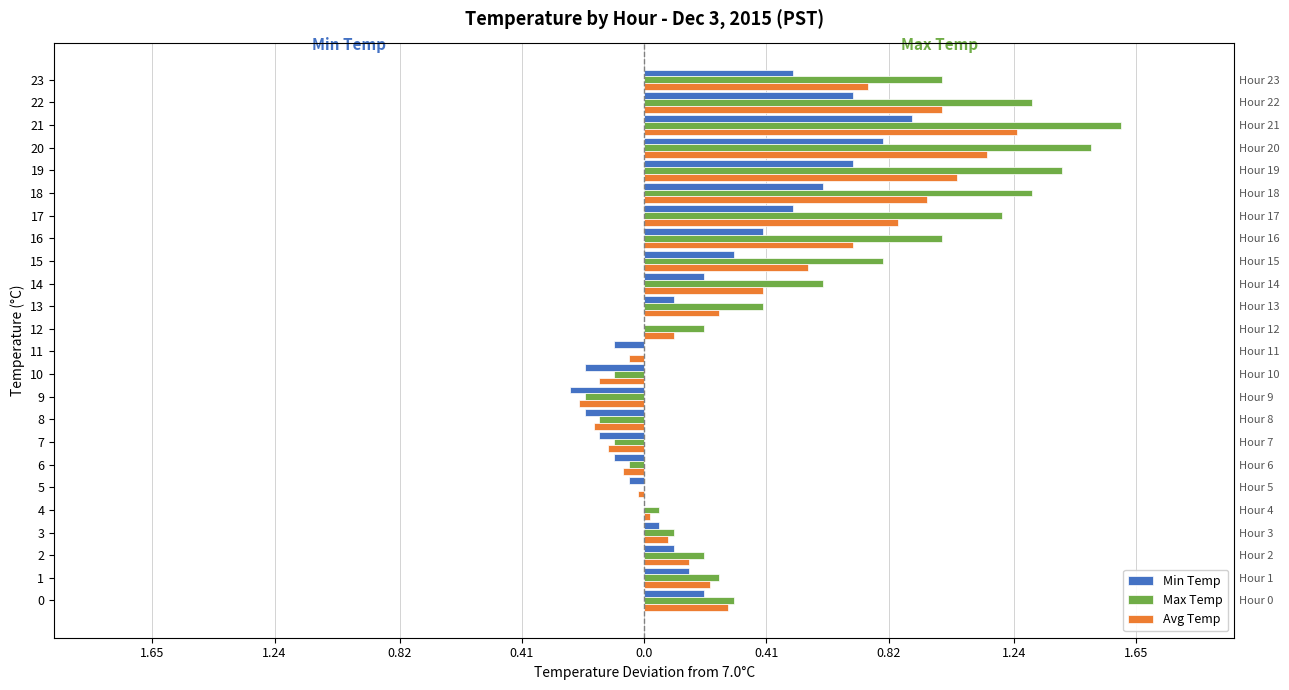

Reading right to left, extract all data points from this chart.

Min Temp: 0.5	0.7	0.9	0.8	0.7	0.6	0.5	0.4	0.3	0.2	0.1	0.0	-0.1	-0.2	-0.2	-0.2	-0.2	-0.1	-0.0	0.0	0.0	0.1	0.2	0.2
Max Temp: 1.0	1.3	1.6	1.5	1.4	1.3	1.2	1.0	0.8	0.6	0.4	0.2	0.0	-0.1	-0.2	-0.2	-0.1	-0.0	0.0	0.0	0.1	0.2	0.2	0.3
Avg Temp: 0.8	1.0	1.2	1.2	1.1	1.0	0.8	0.7	0.5	0.4	0.2	0.1	-0.0	-0.2	-0.2	-0.2	-0.1	-0.1	-0.0	0.0	0.1	0.2	0.2	0.3